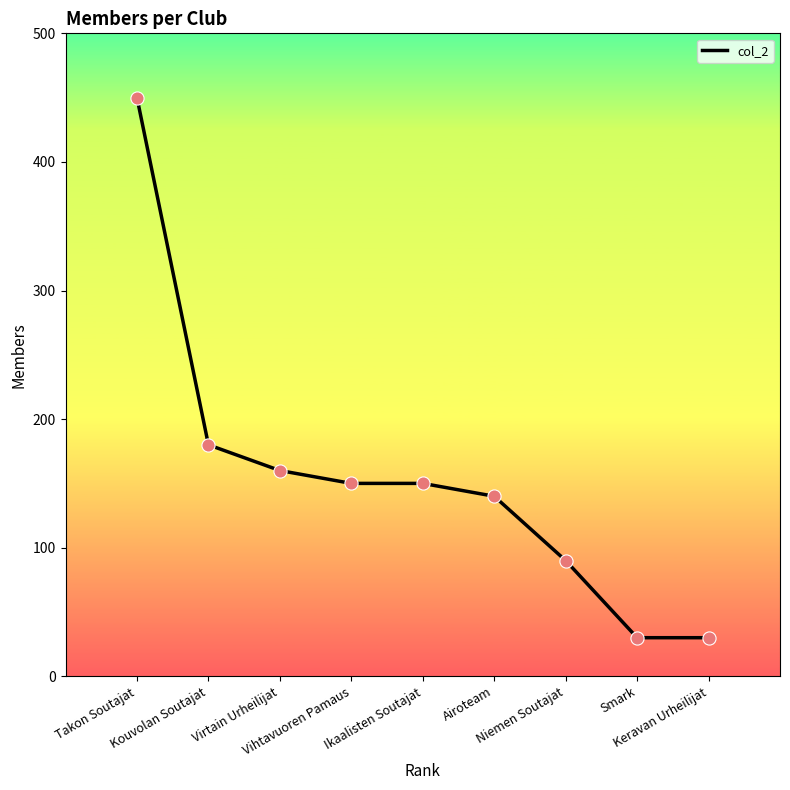

Approximately how many times larger is the value at Vihtavuoren Pamaus compared to Kouvolan Soutajat?

0.8